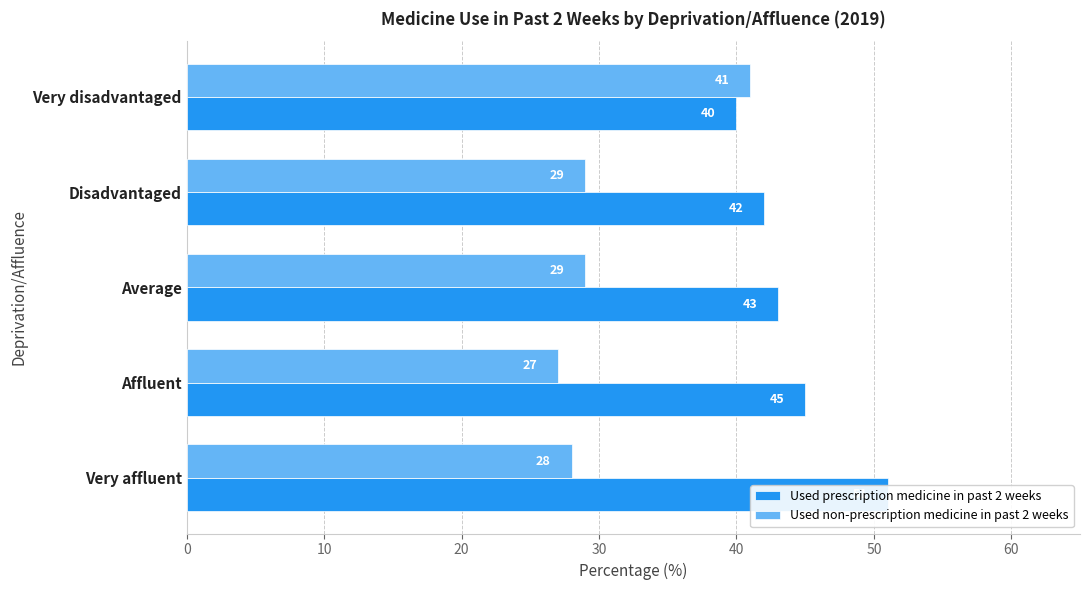

True or false: Used prescription medicine in past 2 weeks has a value of 14 at Average.

False